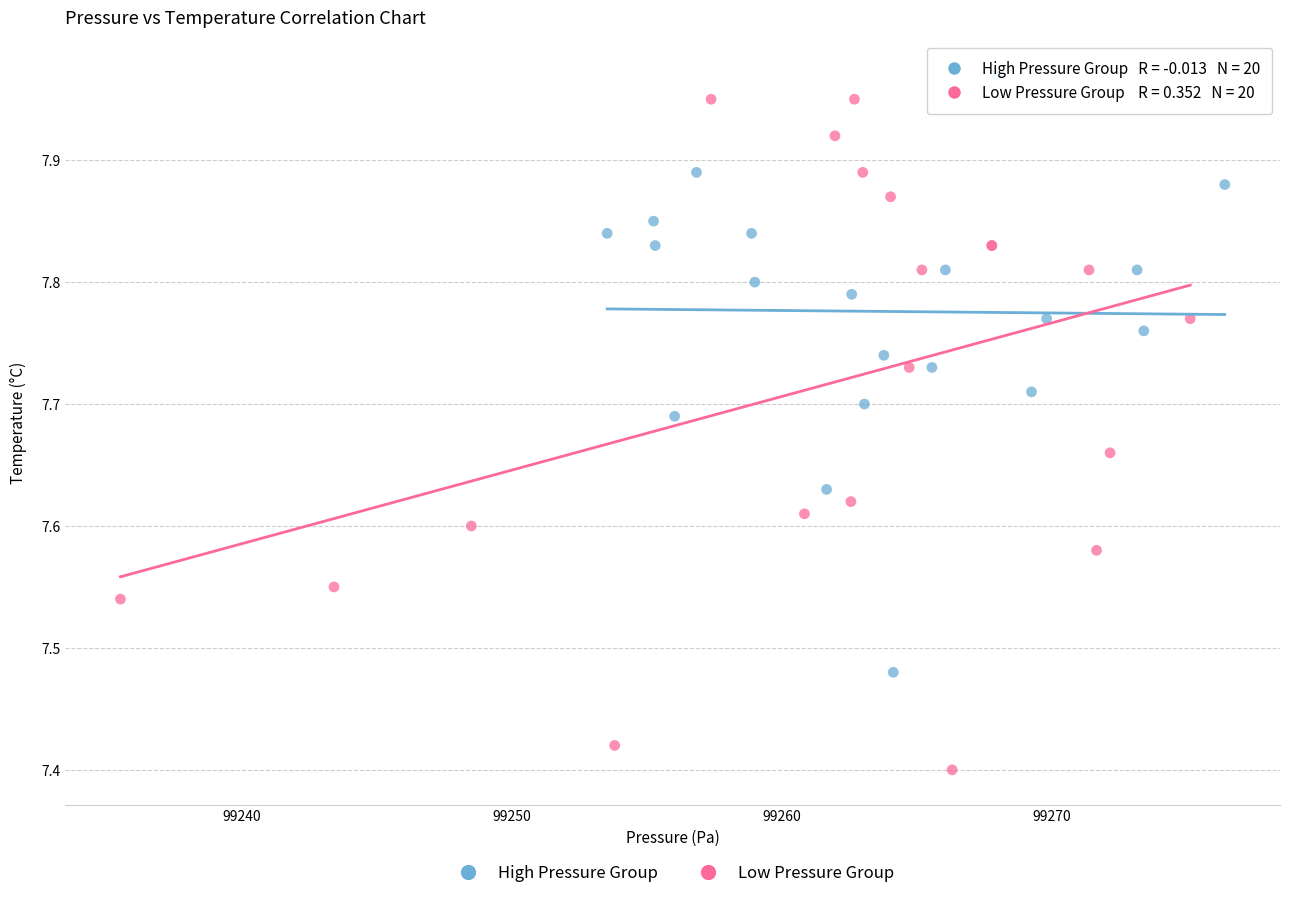

Which series contains the lowest Y value?

Low Pressure Group